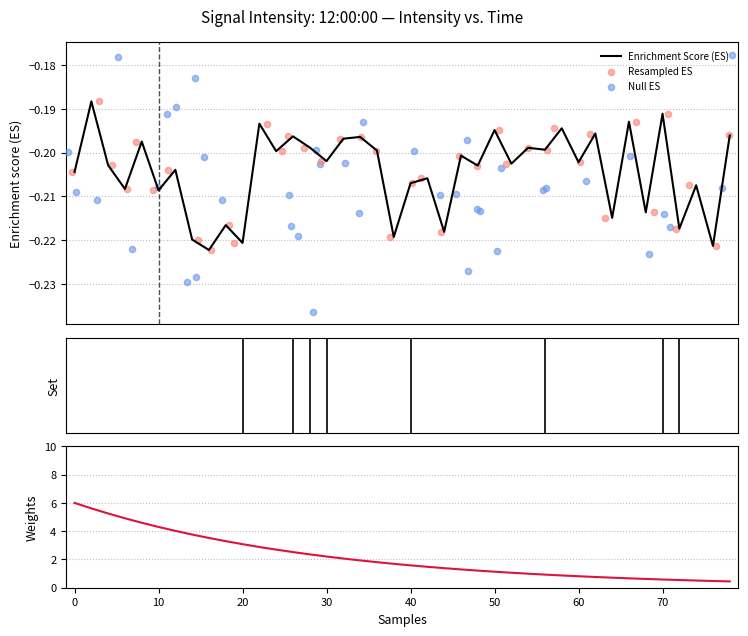

Which series has the largest Y range (max minus min)?

Weights